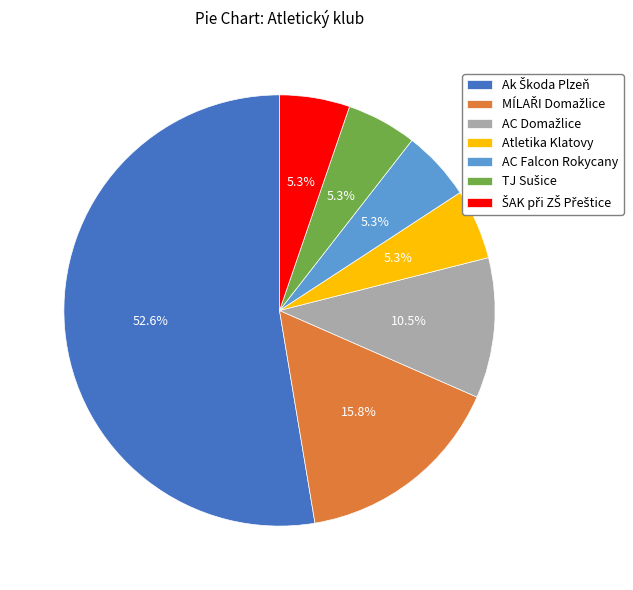

Does any single category account for the majority?

Yes